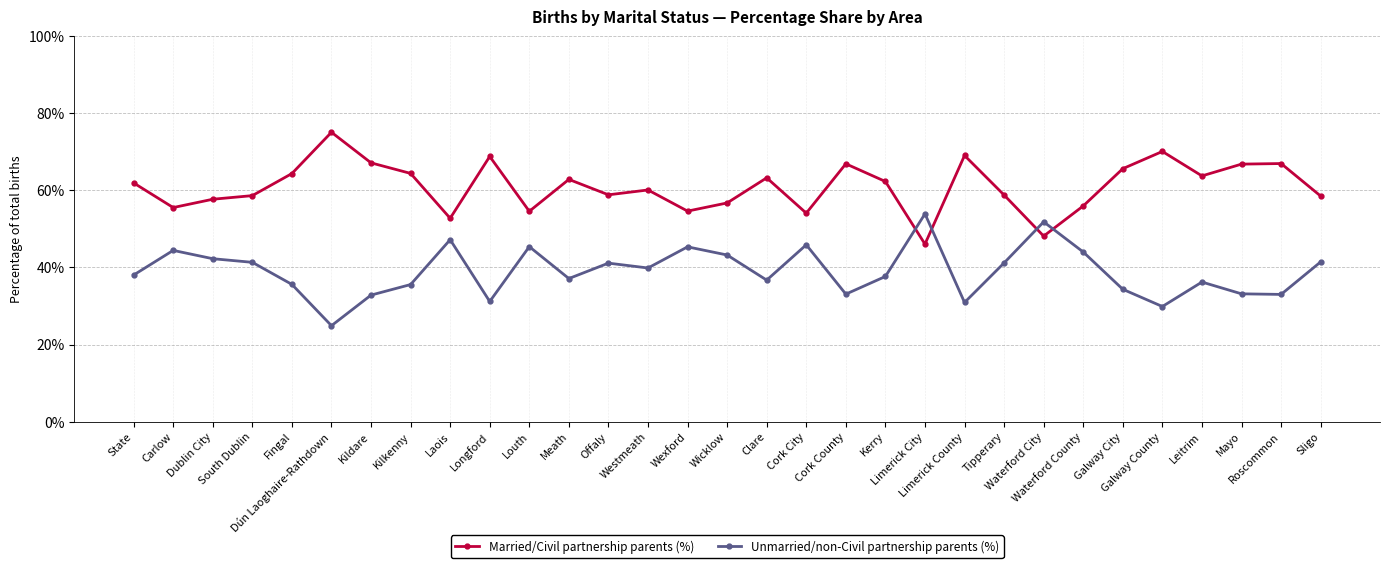

Does the chart display data point markers on the line(s)?

Yes